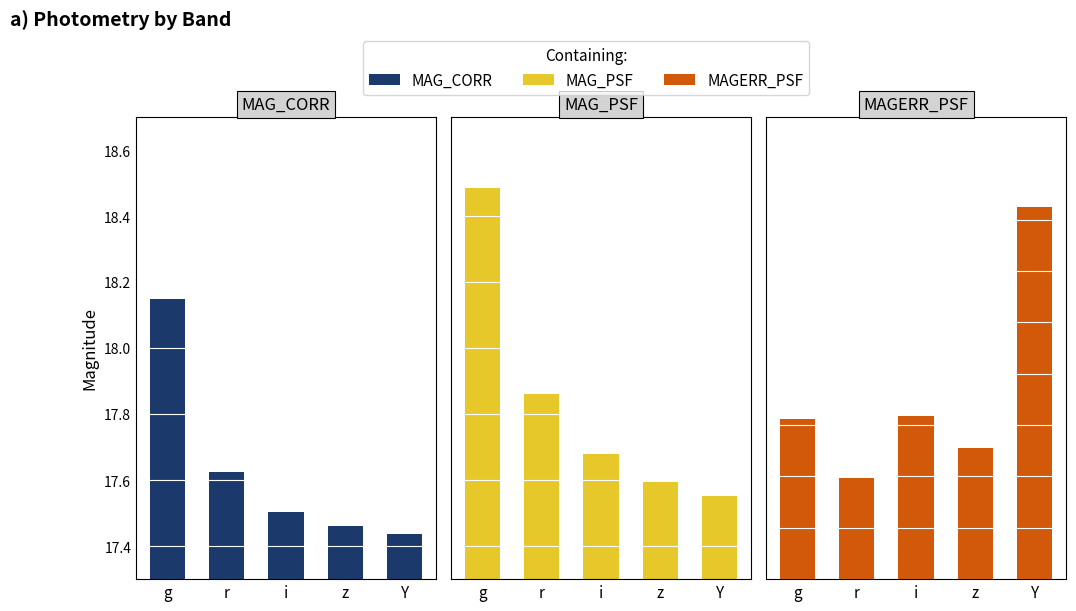

The value of MAG_PSF at r is 17.9. True or false?

True